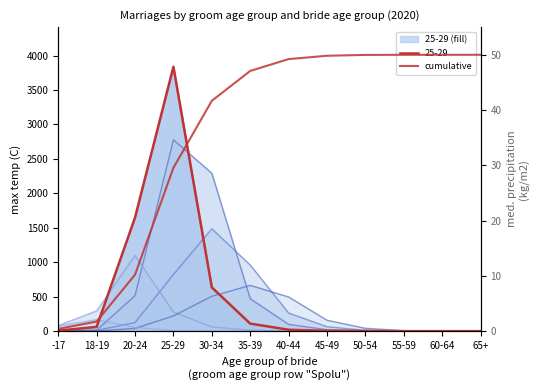

Count the number of categories in the chart.

12